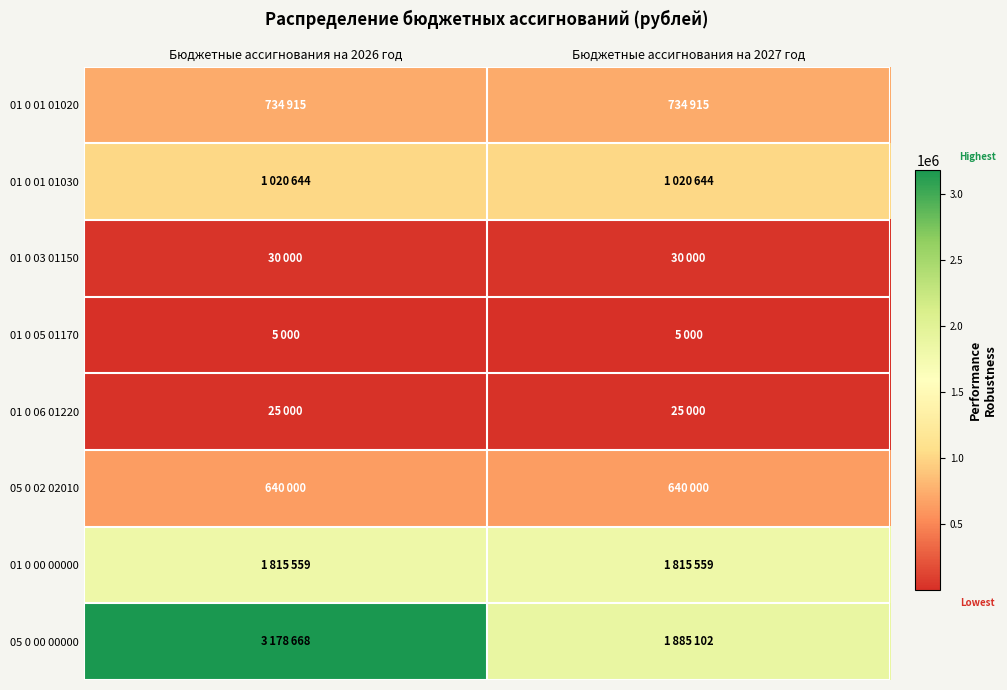

What is the sum of all 01 0 01 01020 values?

1469830